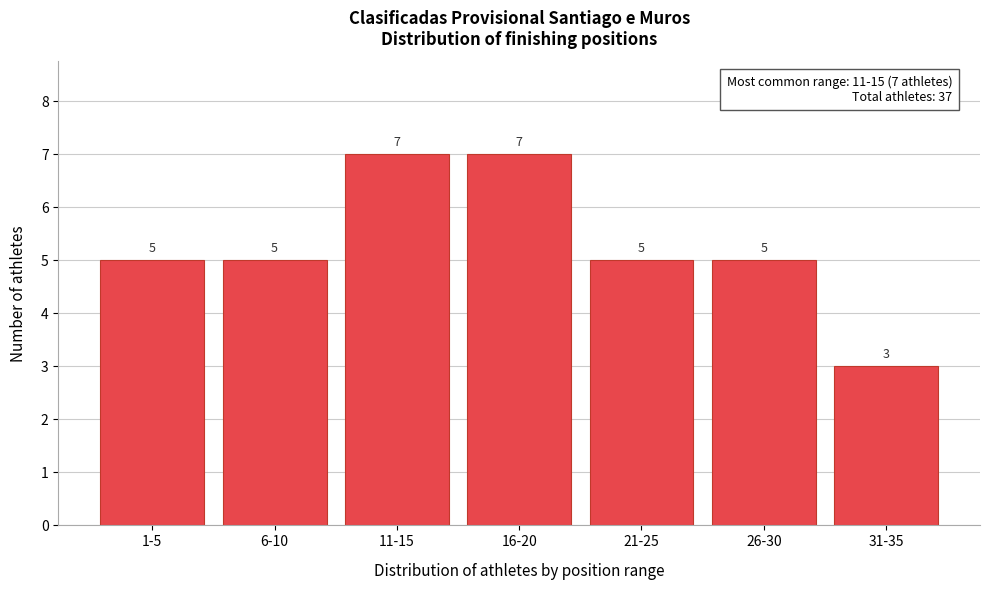

Reading left to right, list all the values displayed in this chart.

1-5=5	6-10=5	11-15=7	16-20=7	21-25=5	26-30=5	31-35=3